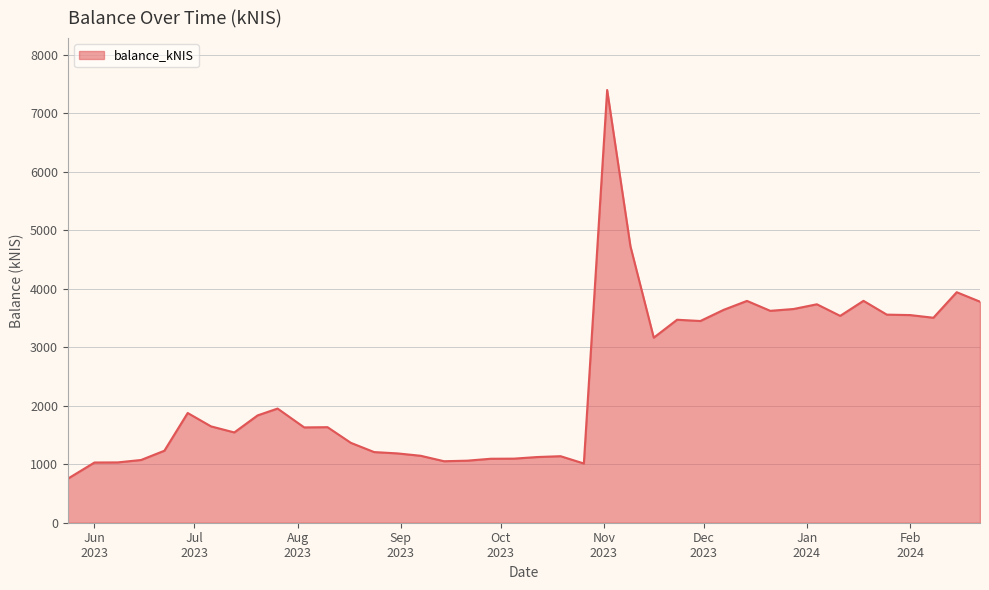

What is the average value?

2401.5